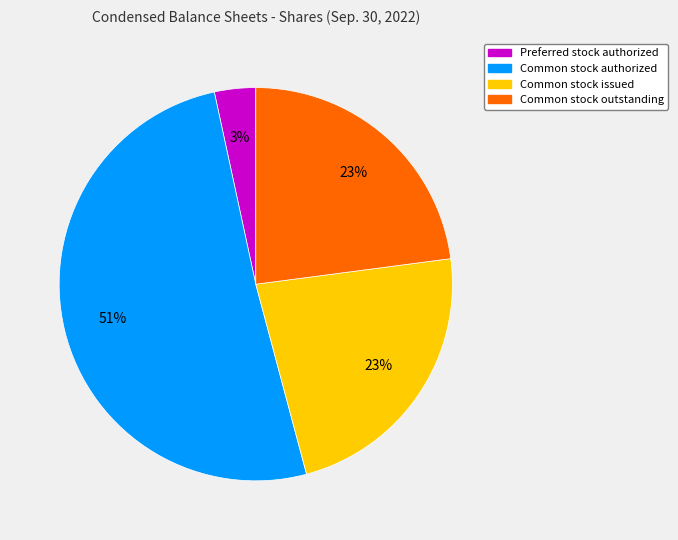

Count the number of slices in the pie.

4